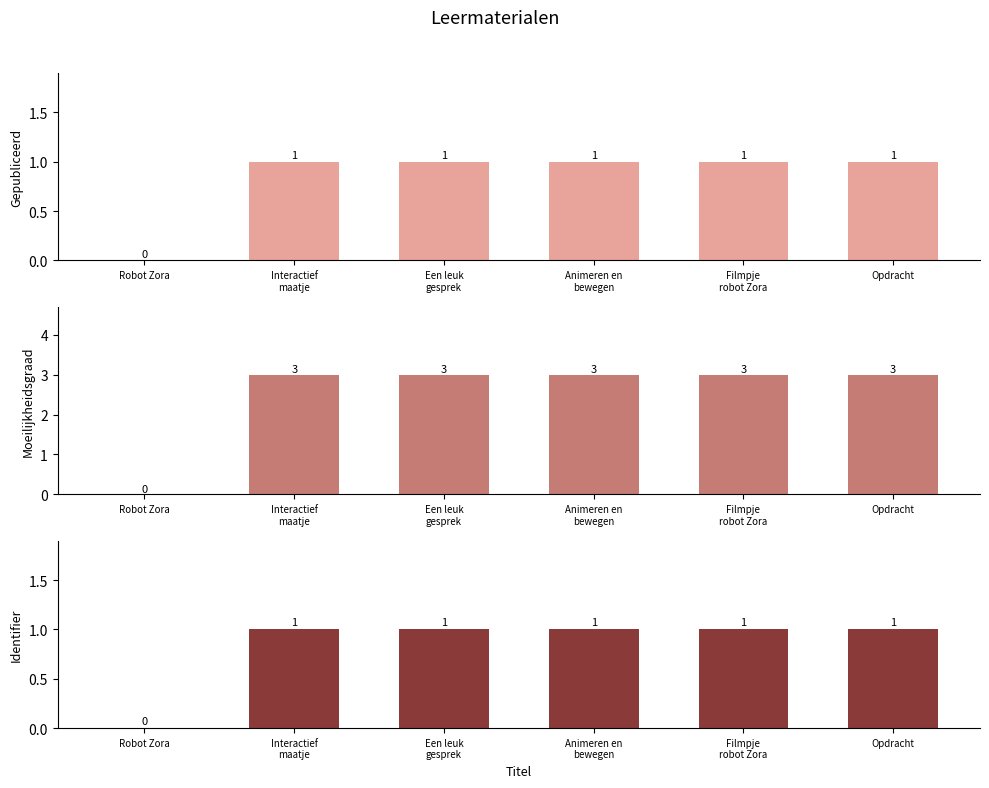

What is the label of the 2nd bar from the left?

Interactief
maatje